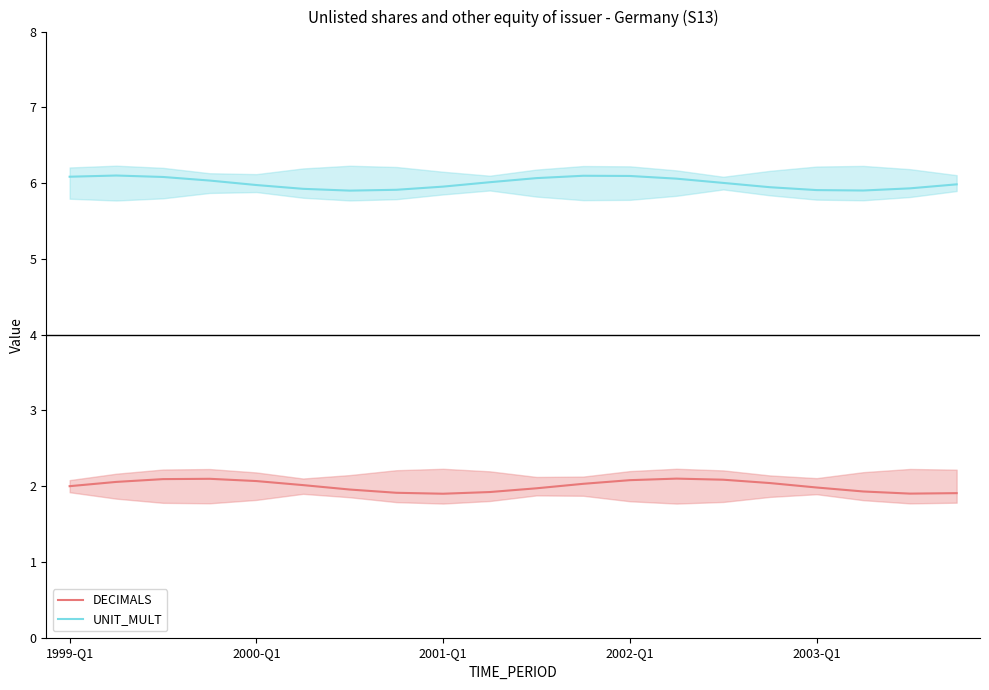

True or false: UNIT_MULT and DECIMALS cross at least once.

False